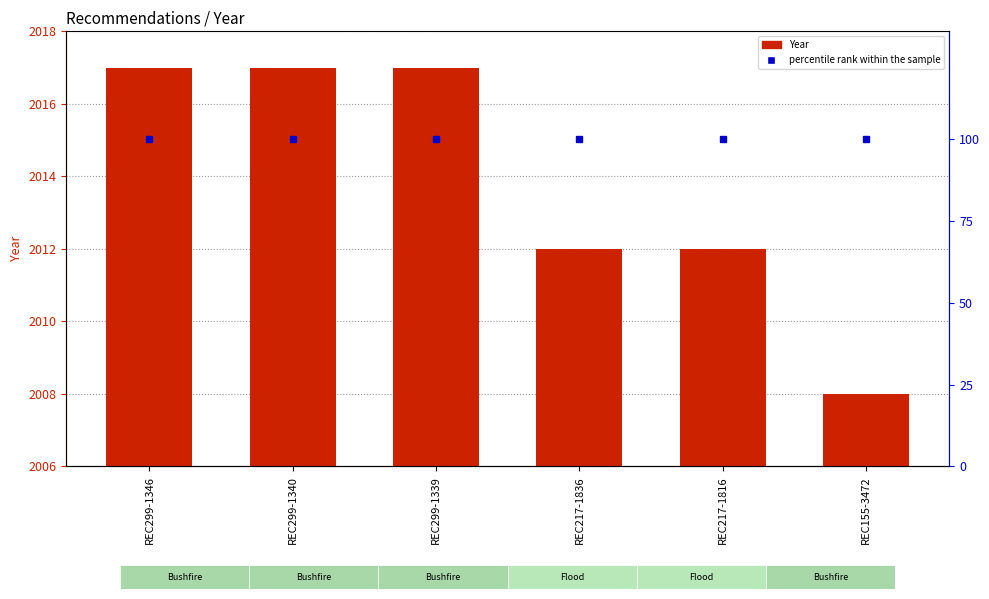

What is the label of the 2nd bar from the left?

REC299-1340